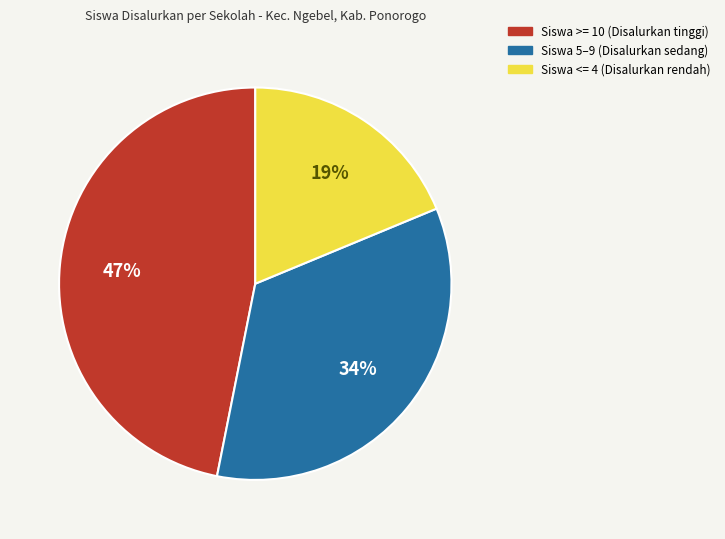

The Siswa >= 10 (Disalurkan tinggi) slice represents 47% of the pie. True or false?

True